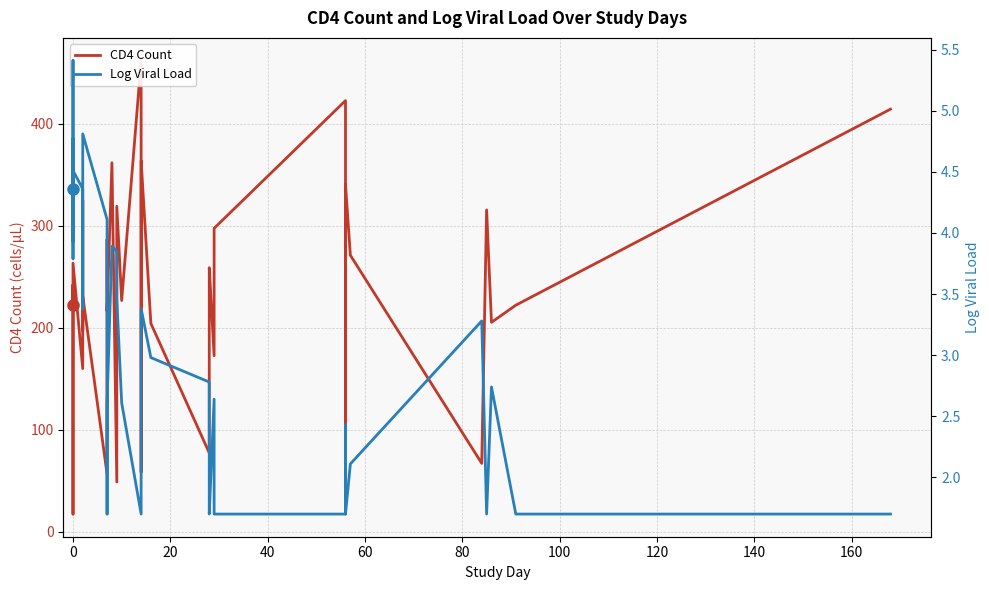

How many interior local valleys does the CD4 Count series have?

13